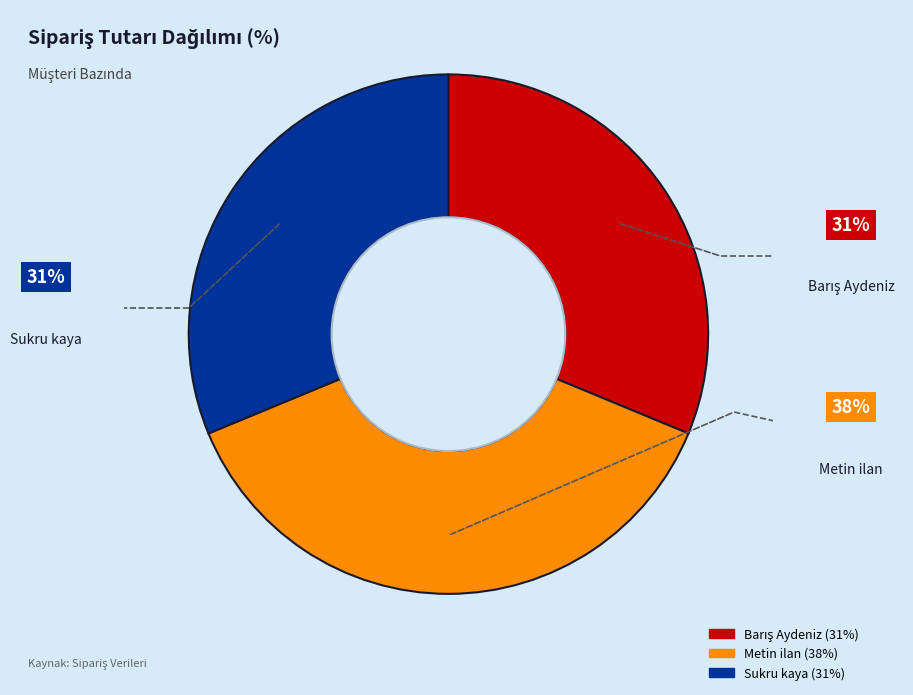

Which category has the biggest portion of the pie?

Metin ilan